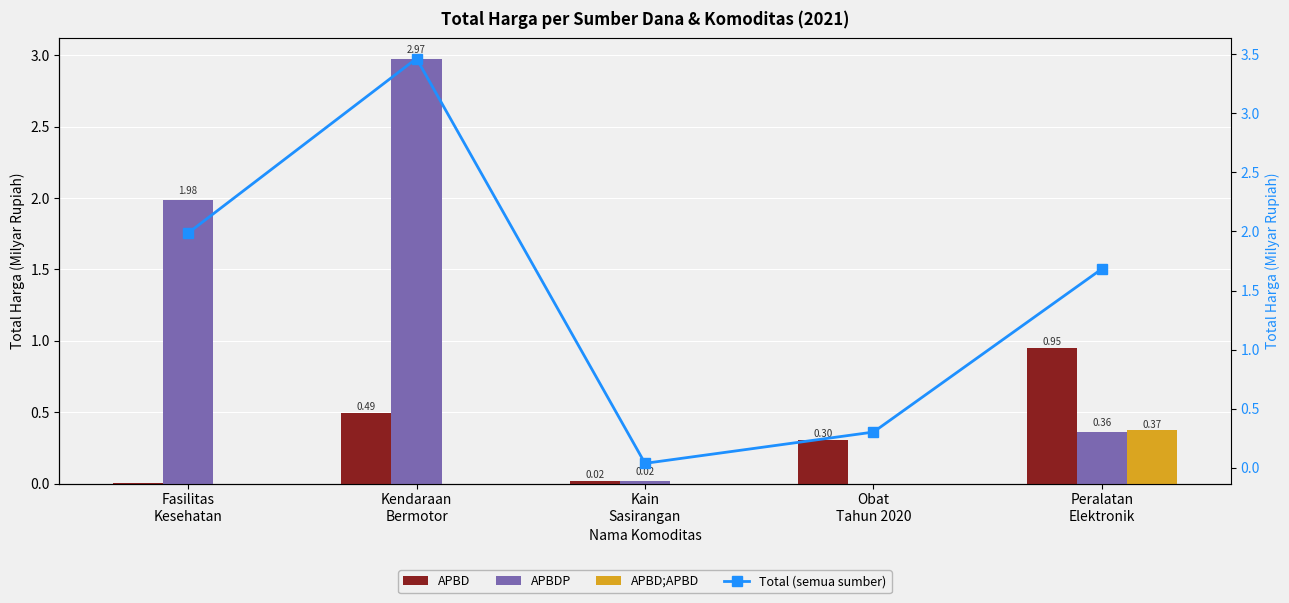

At which category is the sum across all series the highest?

Kendaraan
Bermotor